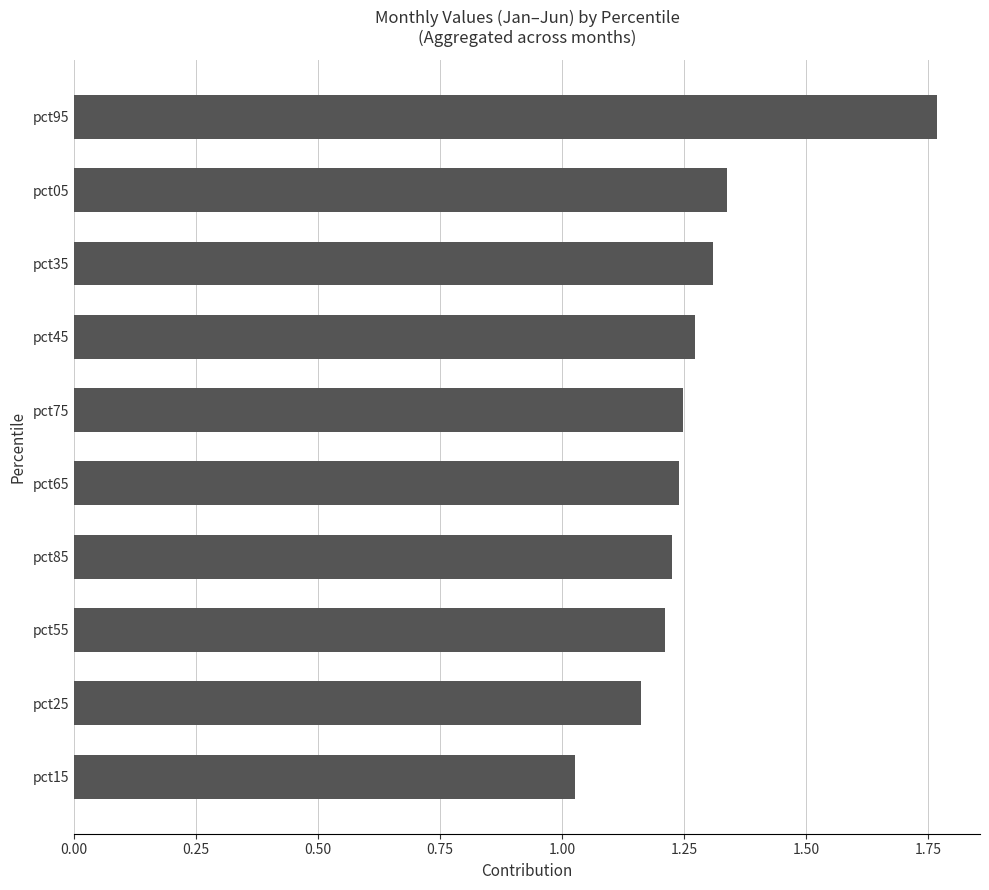

Which category has the highest value across all series?

pct95